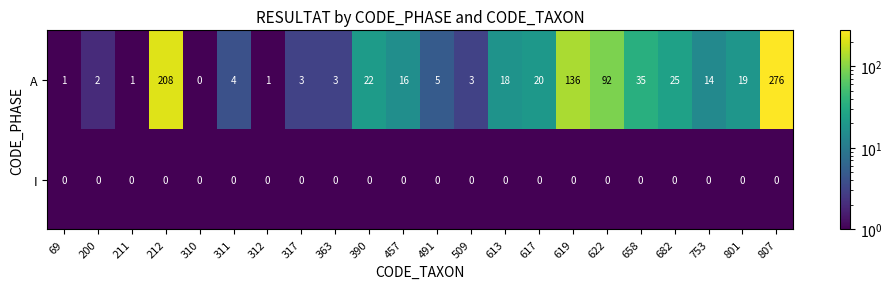

At 212, list the series in order from largest to smallest.

A, I